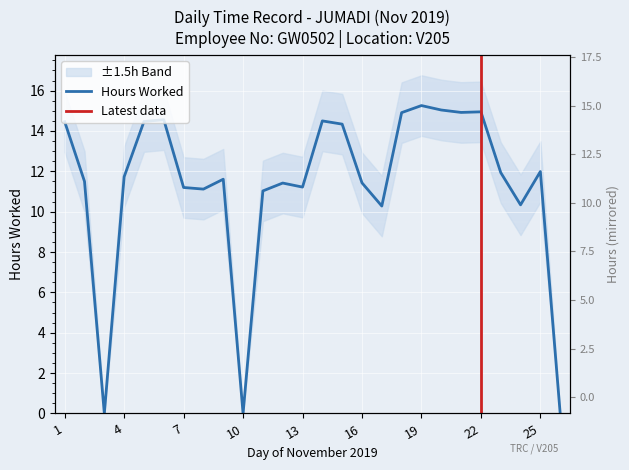

Count the number of values greater than 11.

21